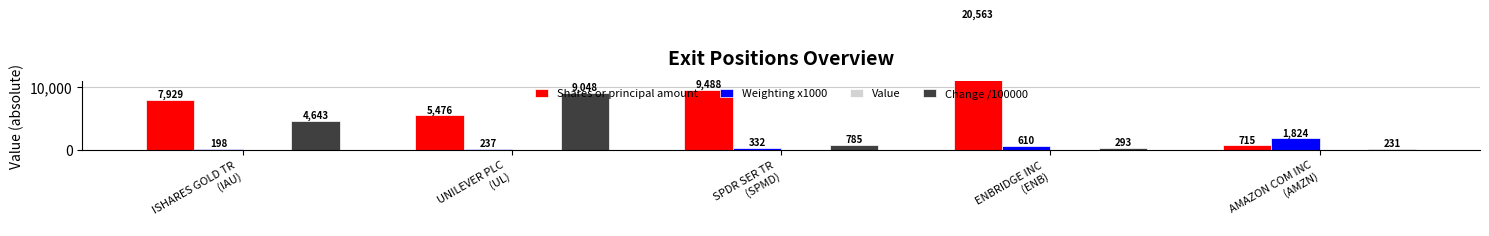

At which label does Shares or principal amount reach its minimum?

AMAZON COM INC
(AMZN)